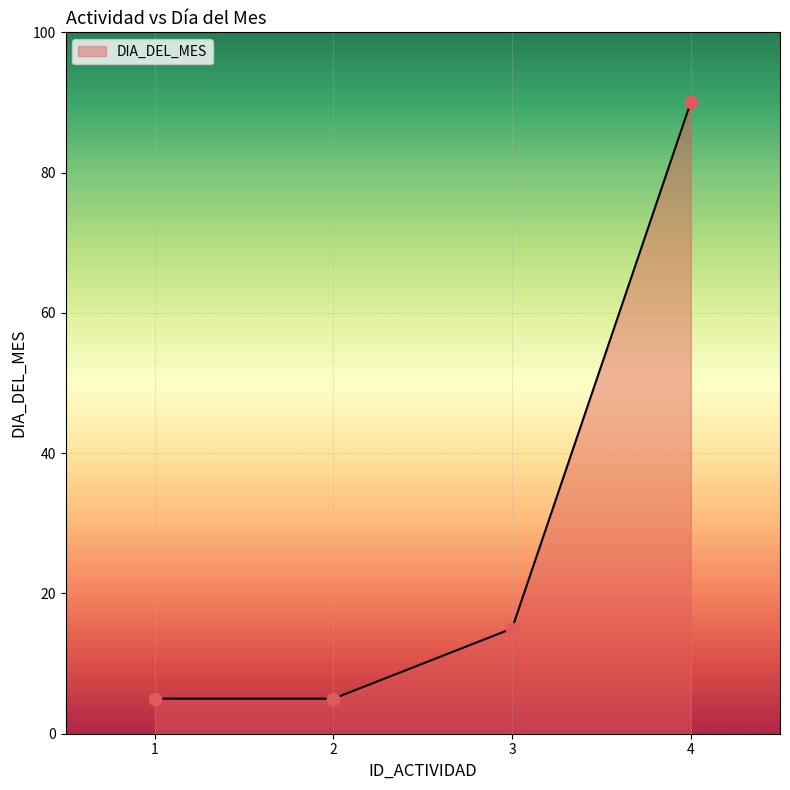

What is the change in value from 2 to 4?

+85